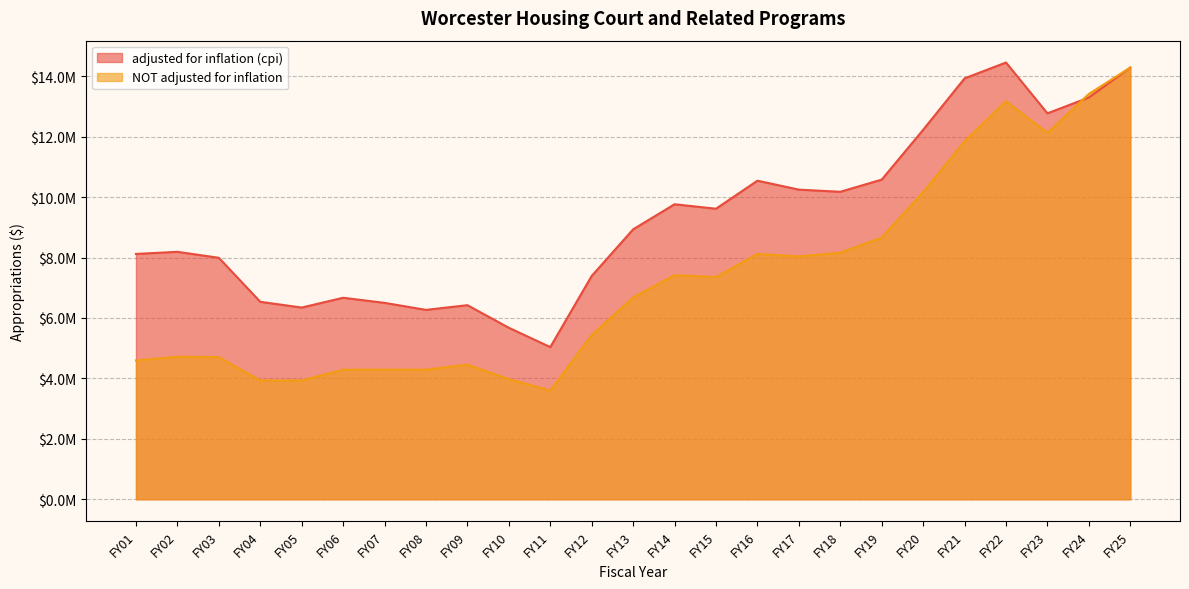

What is the difference between the maximum and minimum values in the NOT adjusted for inflation series?

10690828